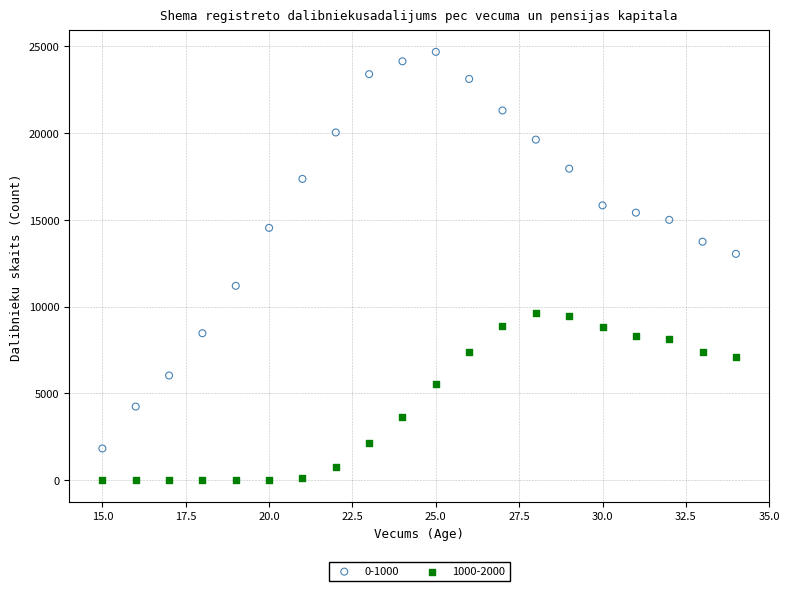

Which series contains the highest Y value?

0-1000